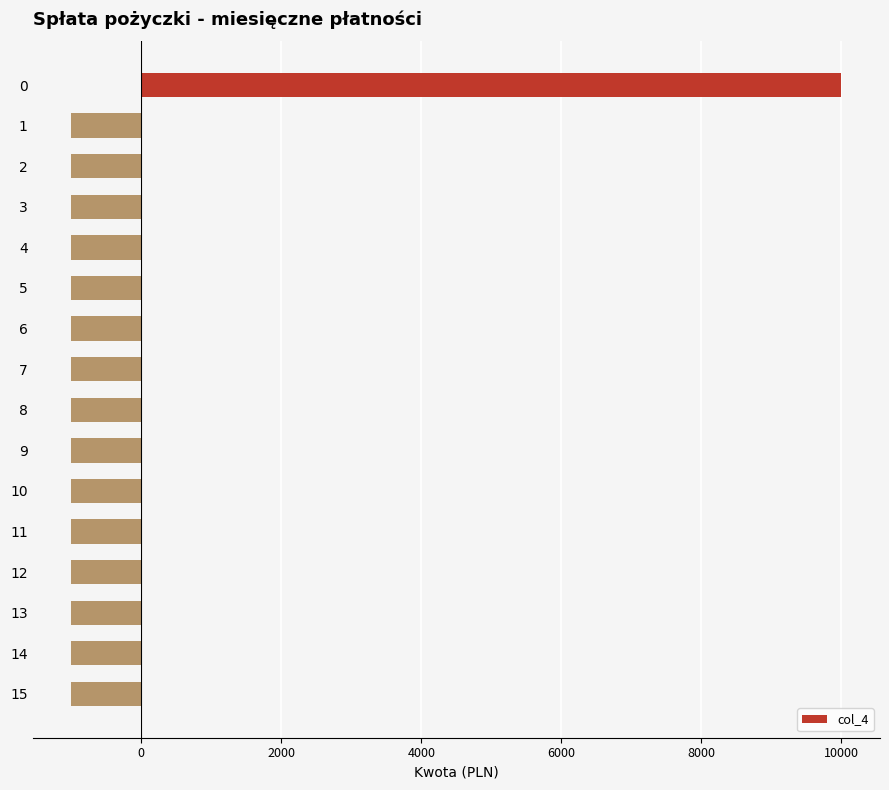

What is the smallest value displayed?

-1000